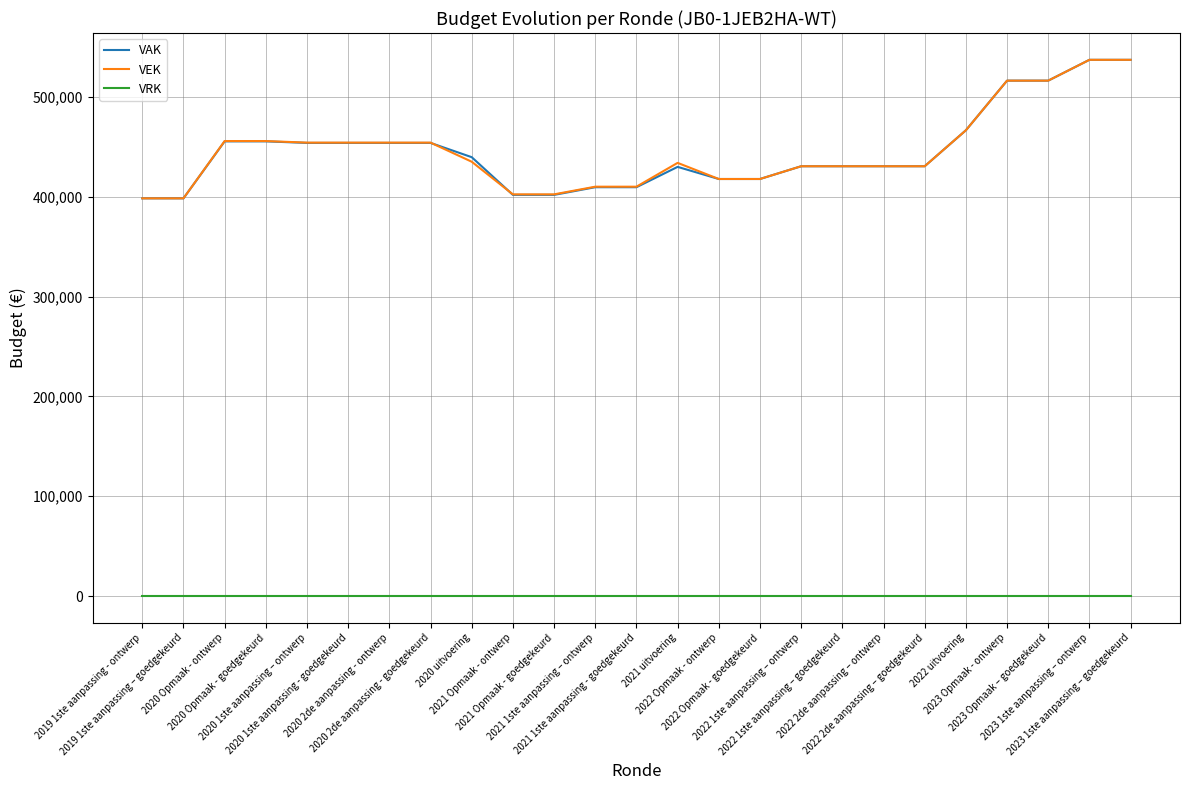

How many lines are shown in the chart?

3